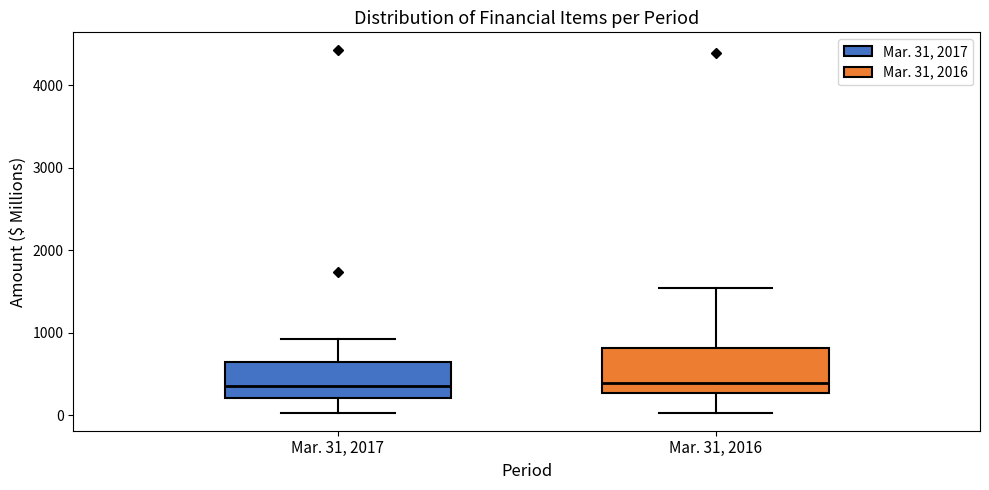

Reading left to right, read every box against the y-axis: the position of its median line, the range the box covers, and the ends of its whiskers. The values are not printed on the chart, so give them approximately, as read against the axis.

Mar. 31, 2017: median 400, box 200 to 600, whiskers 0 to 900
Mar. 31, 2016: median 400, box 300 to 800, whiskers 0 to 1500